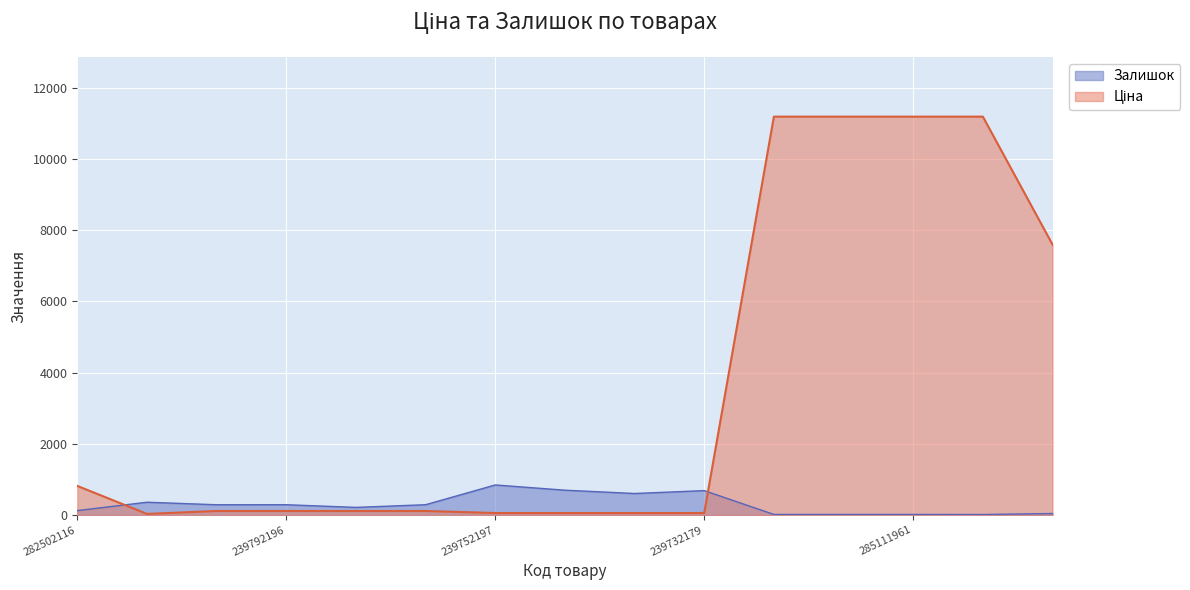

Where is Залишок nearest to the value 430?

283972211